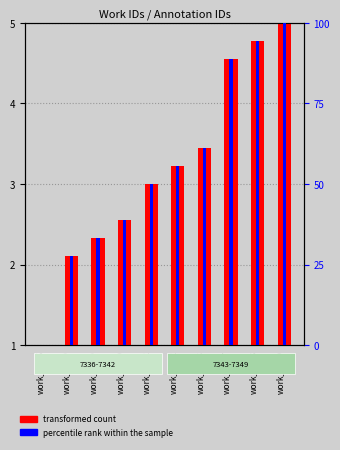

Between work_7343 and work_7348, which is larger?

work_7348